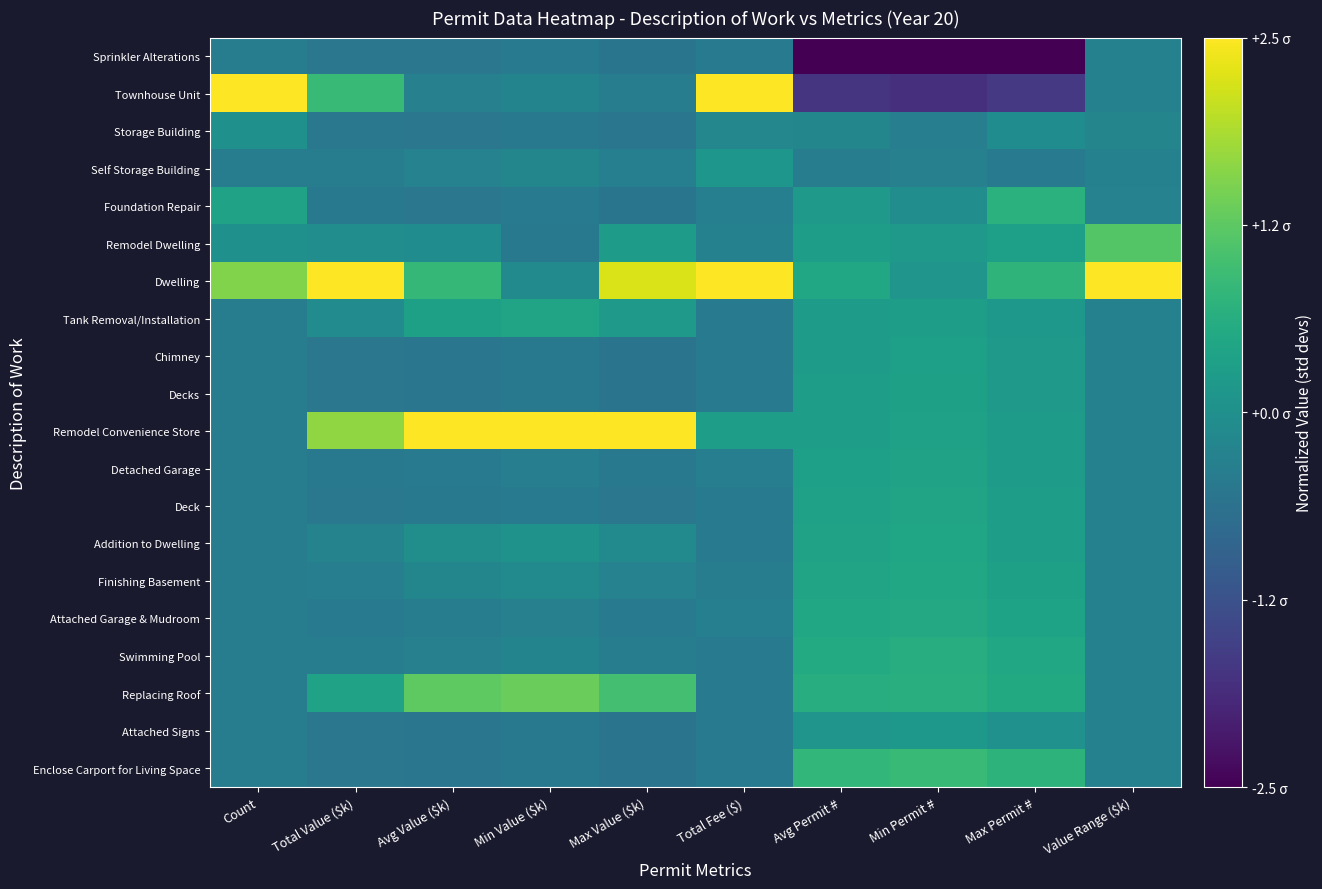

Which series has the largest total across all categories?

Dwelling